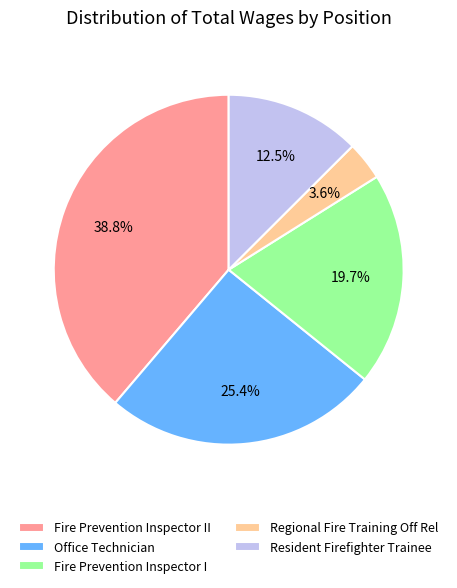

What percentage is the Regional Fire Training Off Rel slice, to the nearest percent?

4%